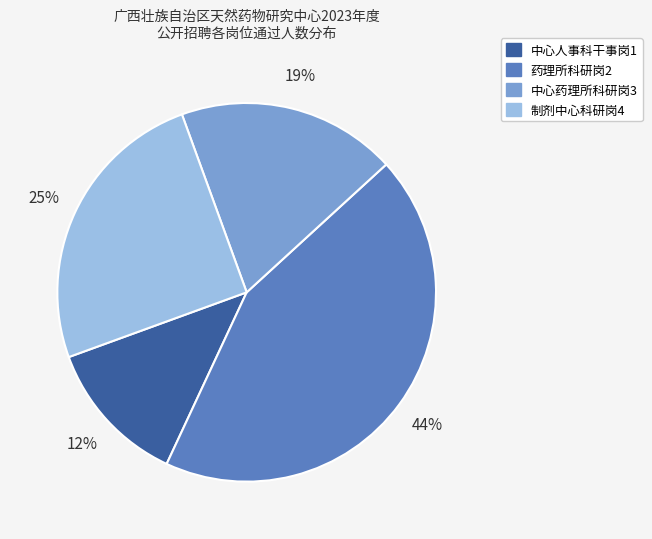

What is the largest slice in the pie chart?

药理所科研岗2